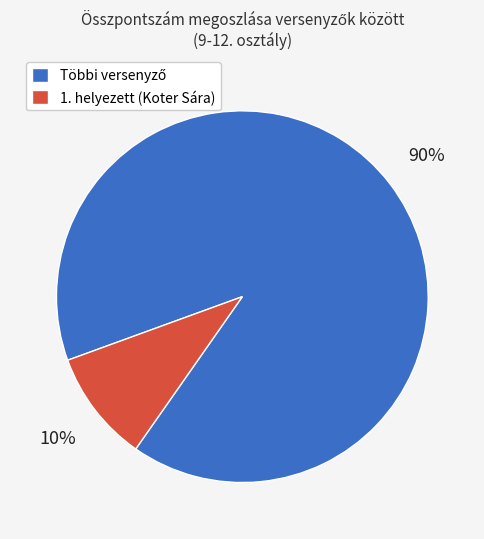

Does any single category account for the majority?

Yes